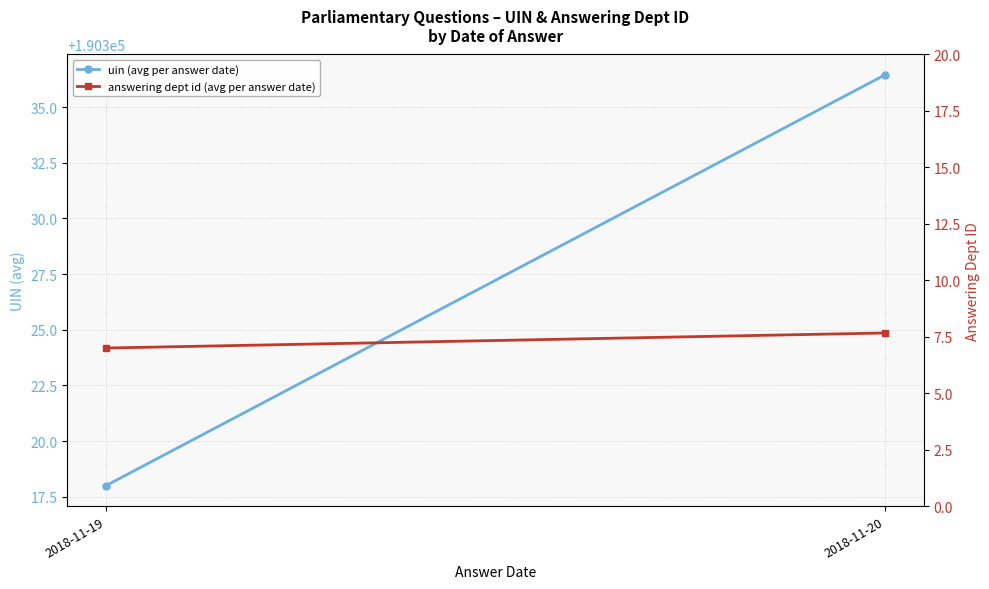

What is the value of the answering dept id (avg per answer date) point at the 1st from the left?

7.0